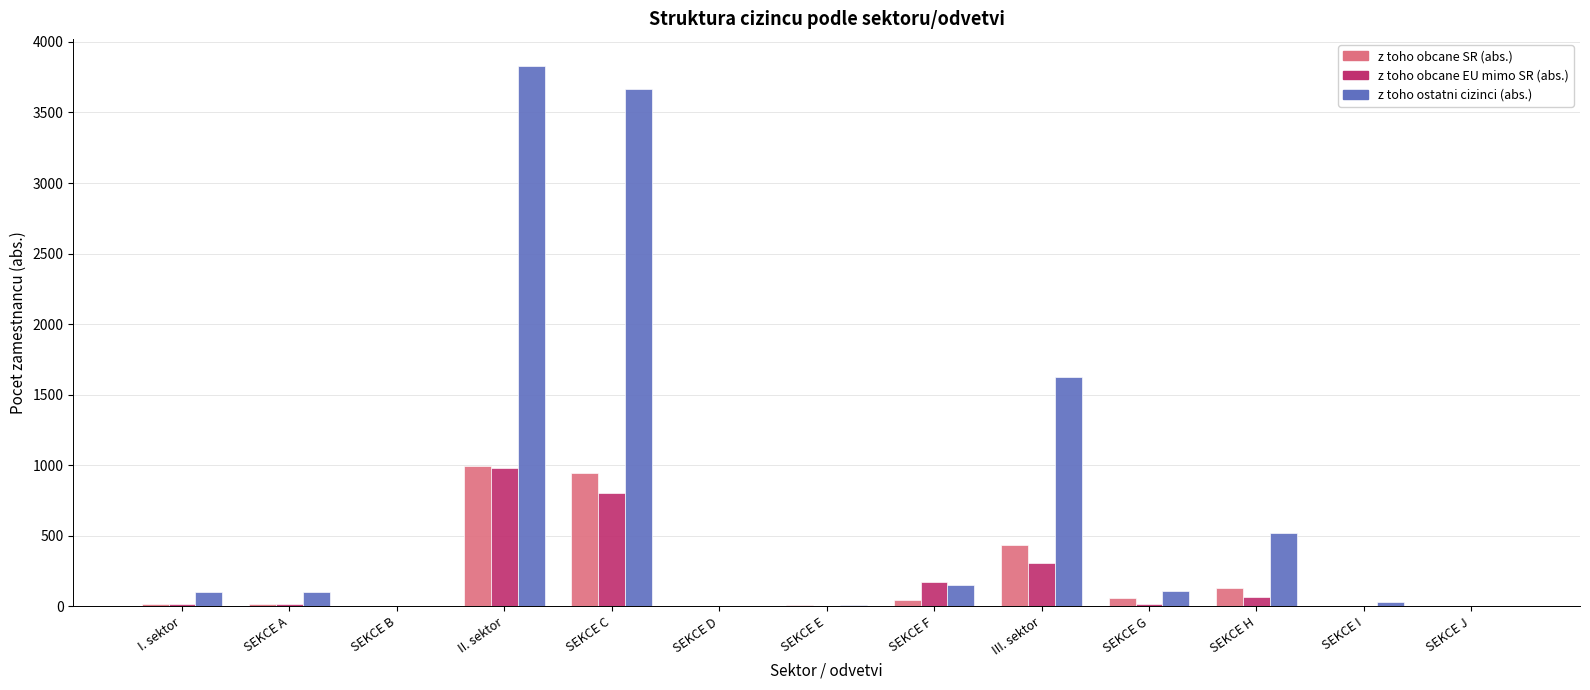

How many groups of bars are there?

13